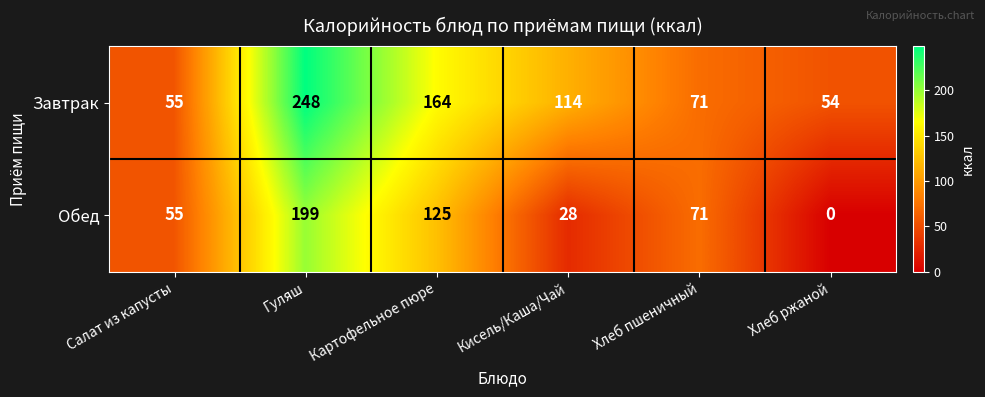

True or false: Обед has a value of 55 at Салат из капусты.

True